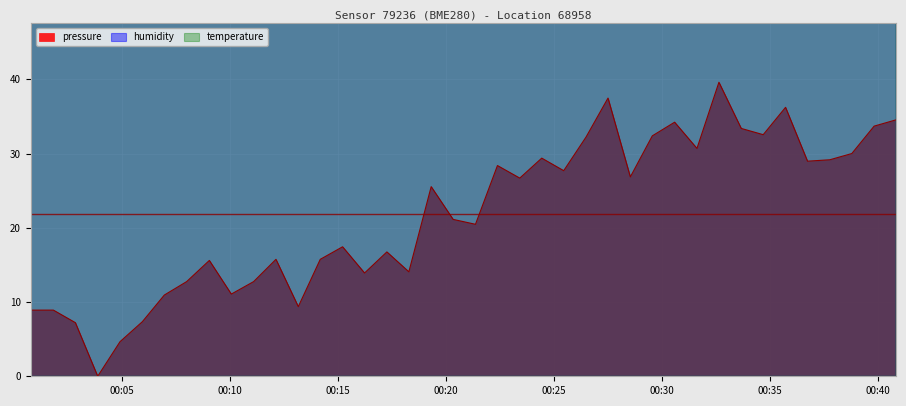

Reading left to right, list all the values displayed in this chart.

pressure: 8.9	8.9	7.2	0.0	4.7	7.4	10.9	12.8	15.6	11.1	12.8	15.8	9.4	15.8	17.4	13.9	16.8	14.1	25.5	21.1	20.5	28.4	26.7	29.4	27.7	32.2	37.5	26.9	32.4	34.2	30.7	39.6	33.4	32.5	36.2	29.0	29.2	30.0	33.7	34.5
humidity: 50880.0	50970.0	50870.0	50860.0	51050.0	50940.0	50880.0	51010.0	51100.0	50780.0	51100.0	50970.0	50910.0	51210.0	51180.0	50950.0	51250.0	50880.0	50660.0	50950.0	51030.0	50820.0	50970.0	51050.0	51300.0	50880.0	50830.0	51120.0	51260.0	51020.0	50920.0	51020.0	51140.0	51110.0	51260.0	51150.0	51280.0	51000.0	51060.0	51310.0
temperature: 22830.0	22830.0	22820.0	22830.0	22810.0	22810.0	22810.0	22810.0	22790.0	22800.0	22810.0	22780.0	22790.0	22780.0	22790.0	22780.0	22770.0	22770.0	22790.0	22780.0	22760.0	22770.0	22760.0	22760.0	22750.0	22750.0	22760.0	22750.0	22730.0	22730.0	22720.0	22730.0	22720.0	22720.0	22710.0	22710.0	22700.0	22700.0	22690.0	22700.0